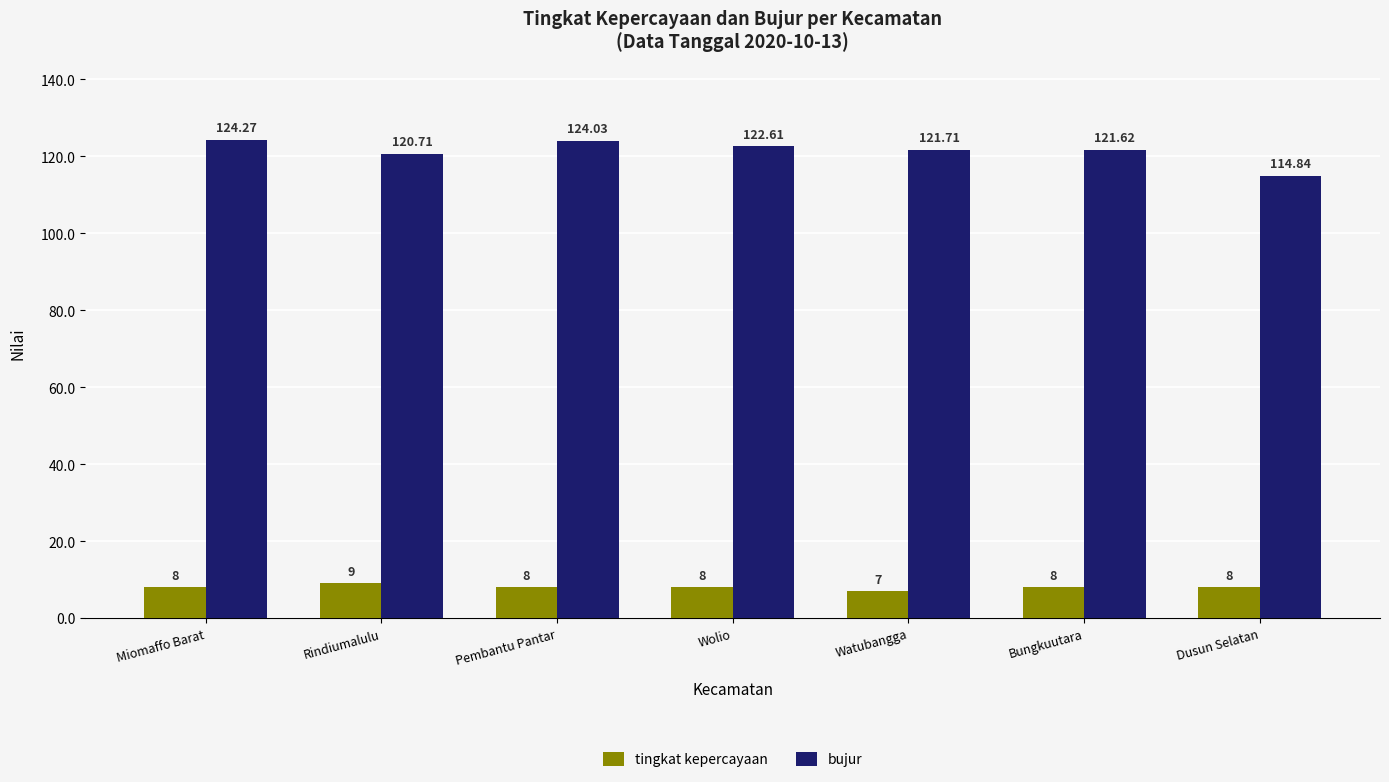

Is the value of tingkat kepercayaan at Dusun Selatan greater than the value of bujur at Watubangga?

No